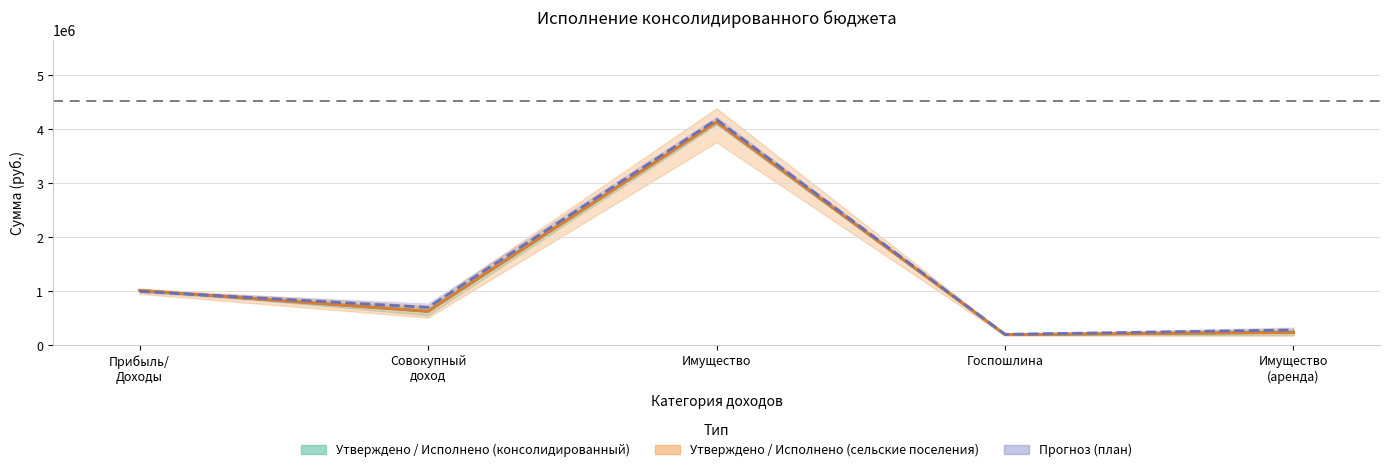

What is the difference between the maximum and minimum values in the Прогноз (план) series?

3978653.3